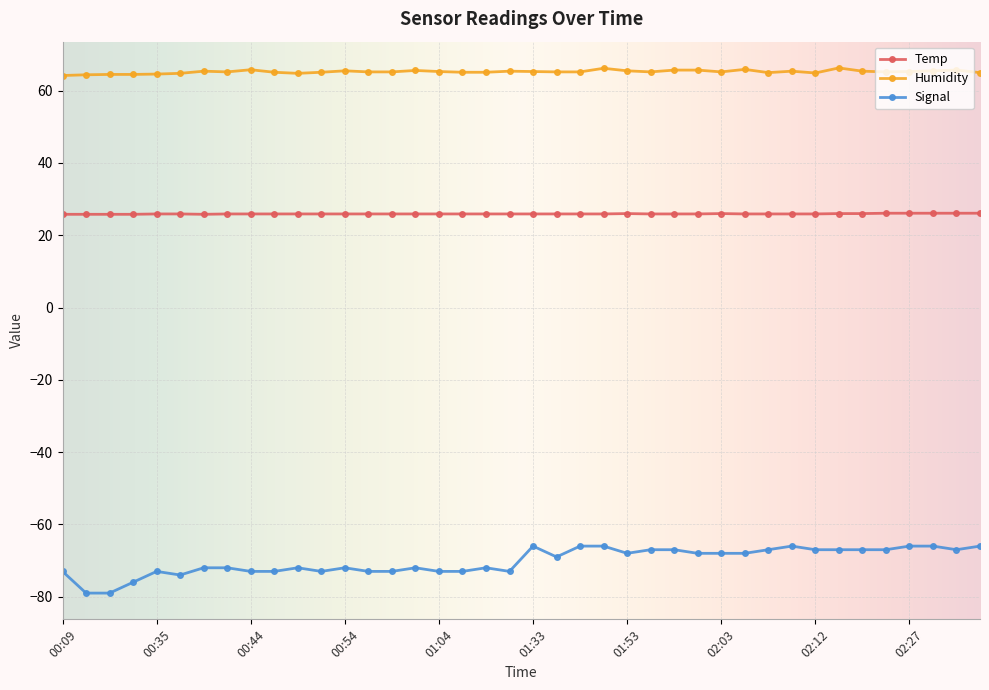

Which series has the largest total across all categories?

Humidity